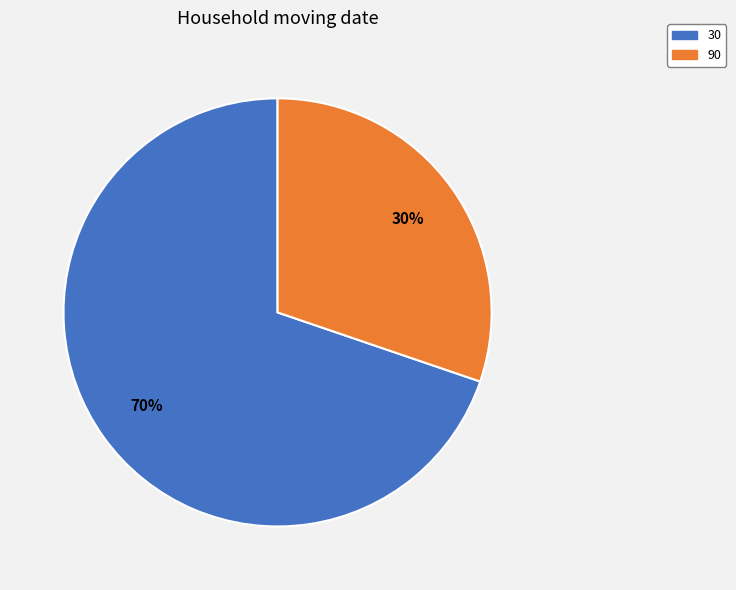

Between 90 and 30, which is larger?

30